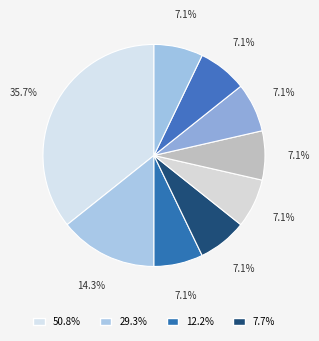

Count the number of slices in the pie.

9